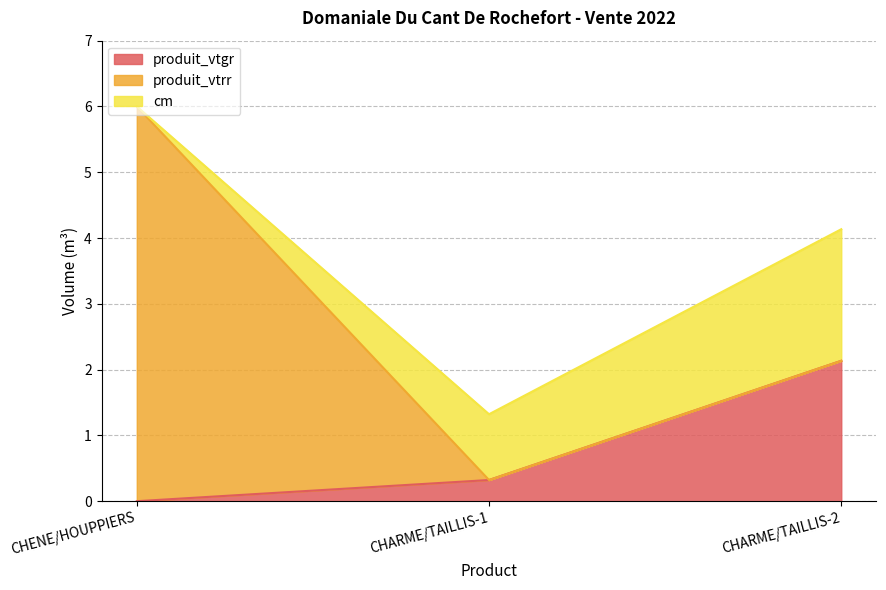

What is the total value across all series at CHARME/TAILLIS-1?

1.3